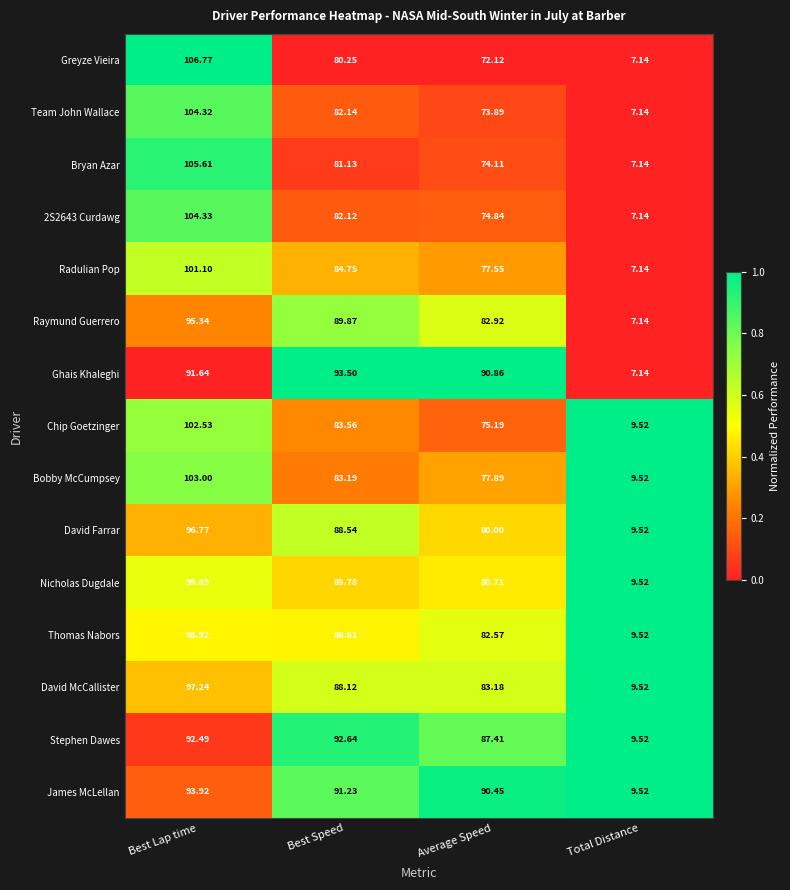

At Best Speed, list the series in order from largest to smallest.

Ghais Khaleghi, Stephen Dawes, James McLellan, Raymund Guerrero, David Farrar, David McCallister, Thomas Nabors, Nicholas Dugdale, Radulian Pop, Chip Goetzinger, Bobby McCumpsey, Team John Wallace, 2S2643 Curdawg, Bryan Azar, Greyze Vieira